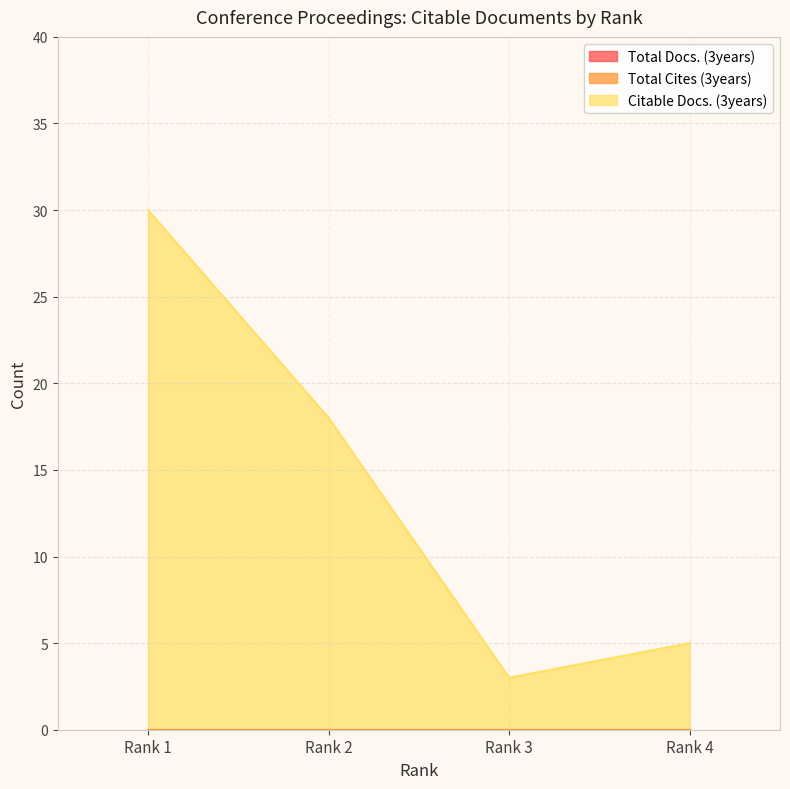

How many series are shown in this chart?

3